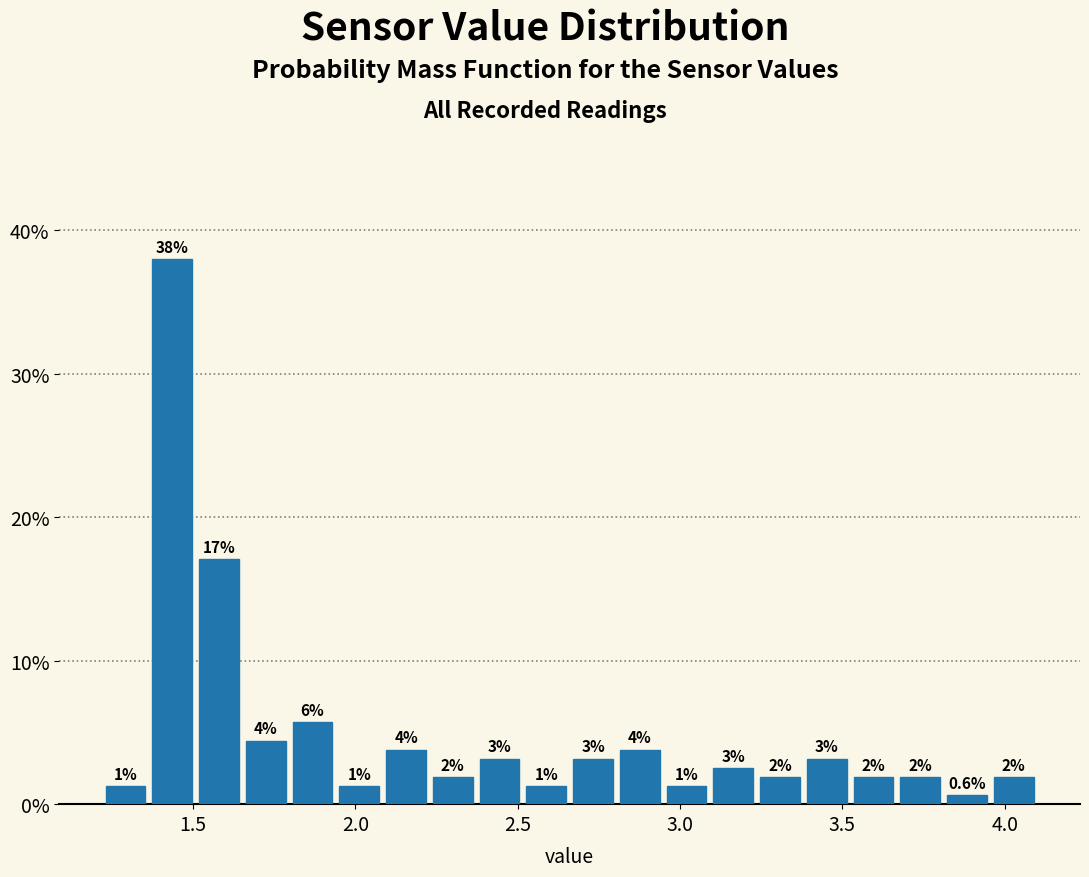

Around what value on the x-axis is the tallest bar? Give the approximate position of its centre, as read against the axis.

1.45